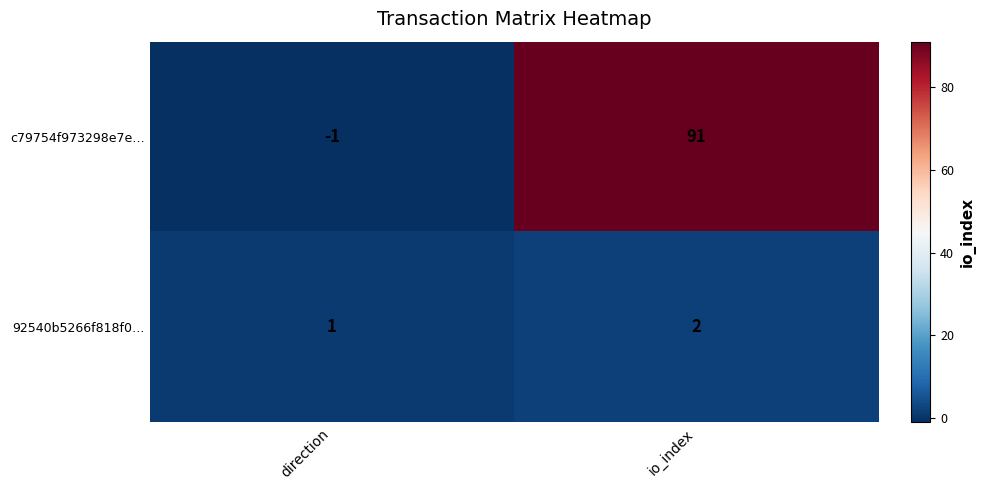

How many values in the c79754f973298e7e… series are below 91?

1